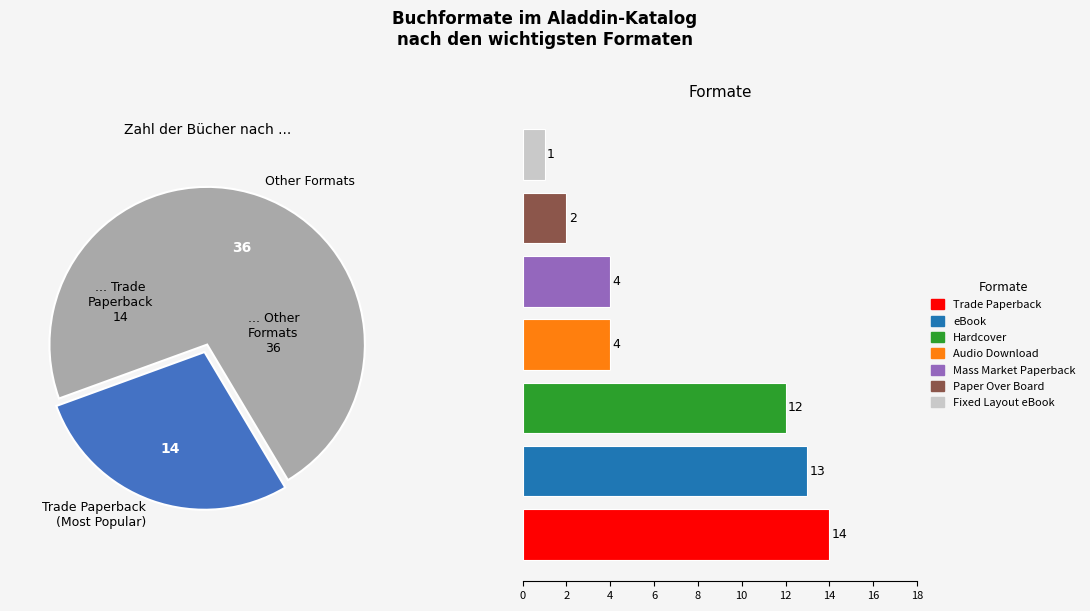

Combined, do Paper Over Board and Trade Paperback account for over 50%?

No